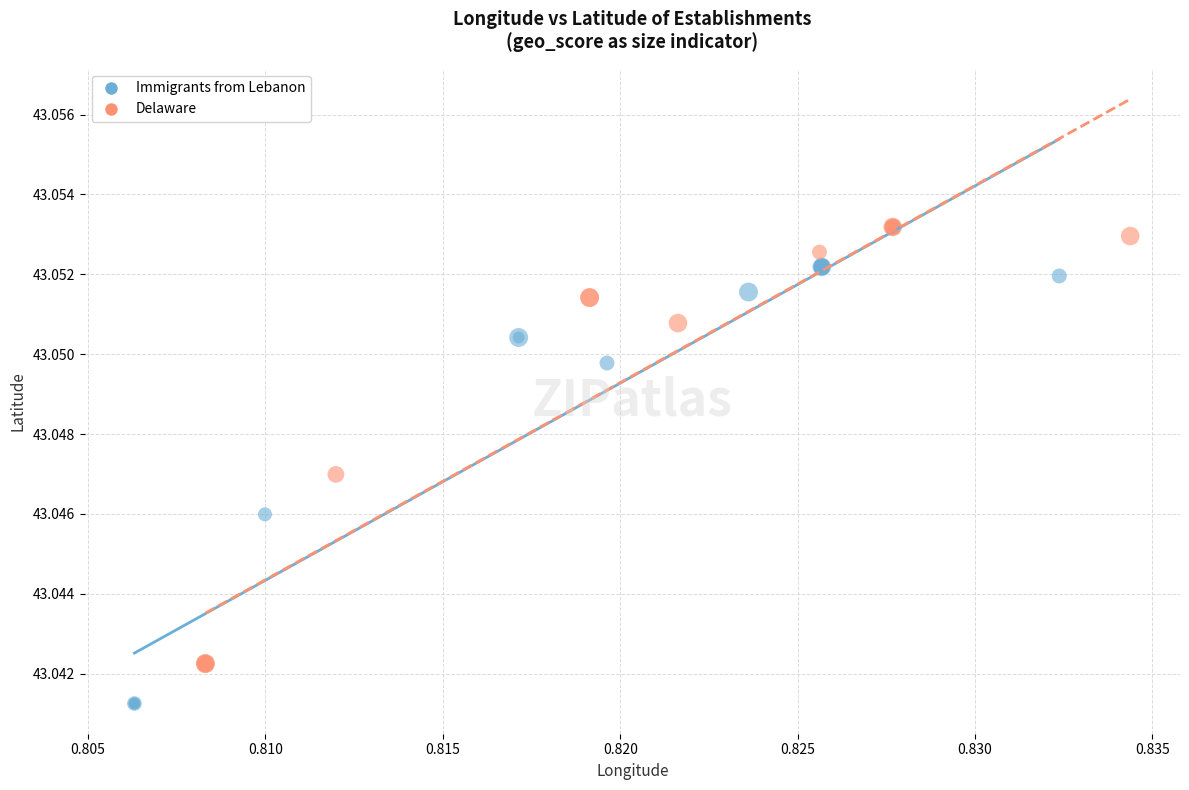

Which series contains the highest Y value?

Delaware